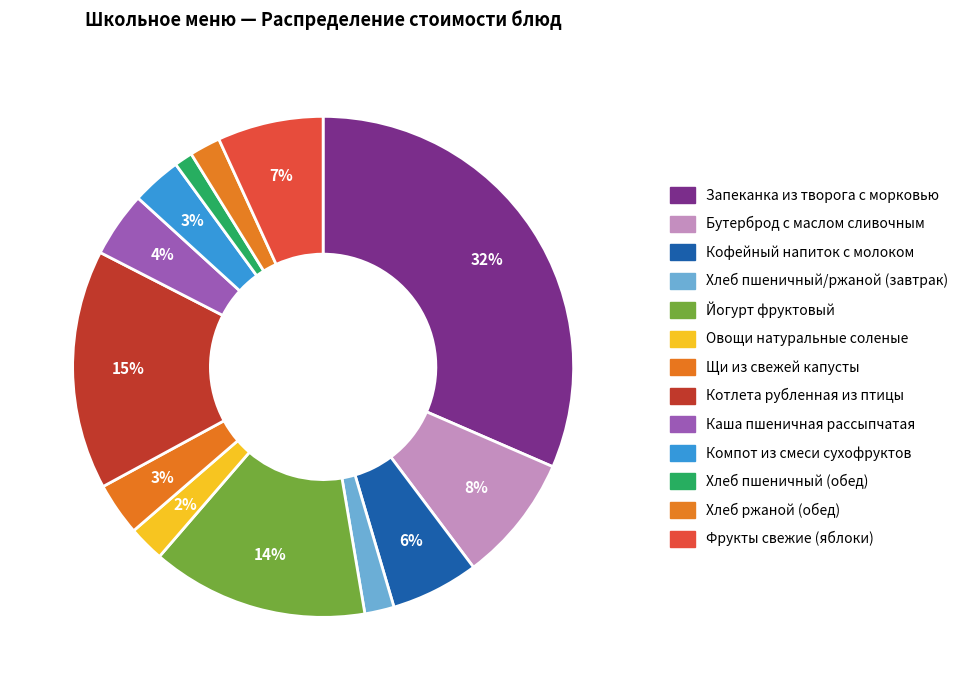

The Бутерброд с маслом сливочным slice represents 1% of the pie. True or false?

False